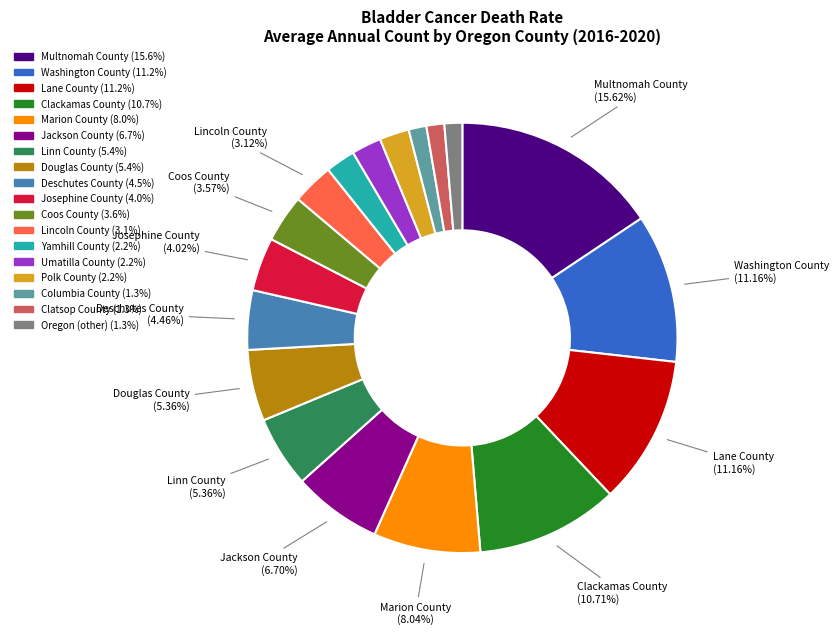

To the nearest percent, what percentage of the pie is Yamhill County?

2%